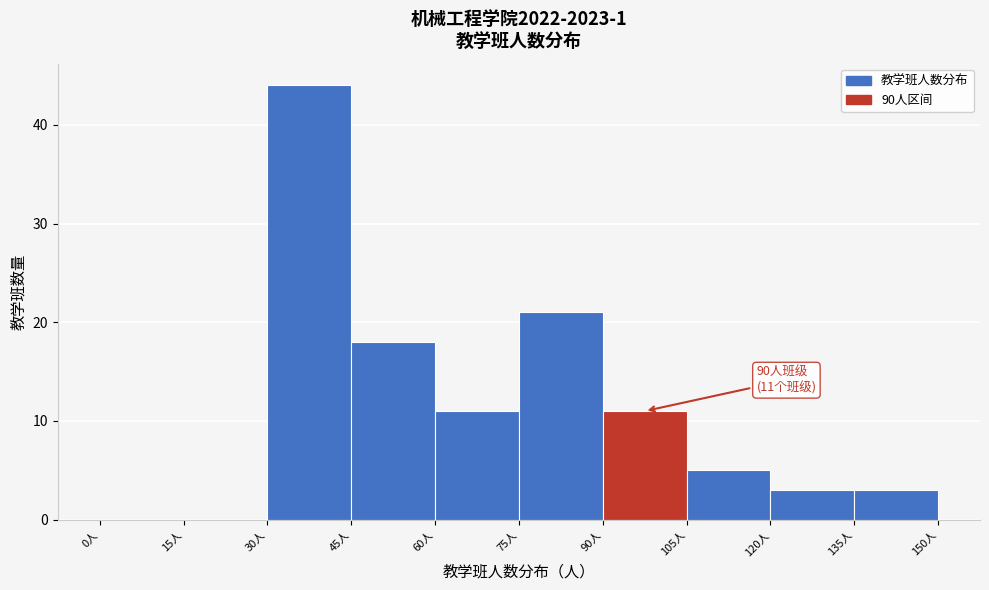

Over which range of the x-axis is the bar tallest?

30 to 45